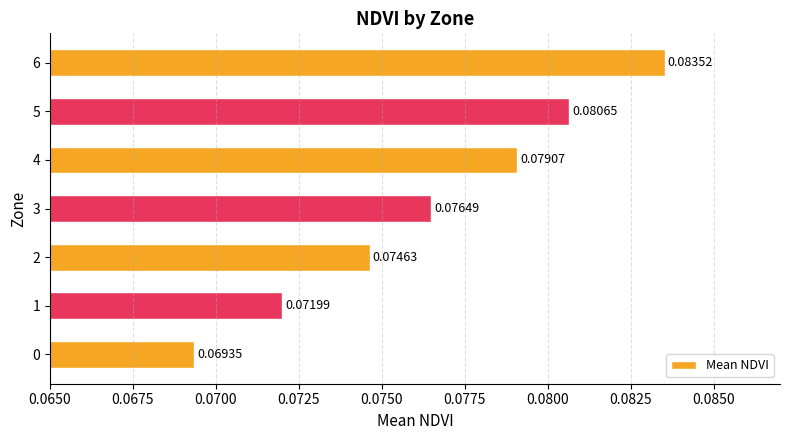

What is the sum of all values?

0.5